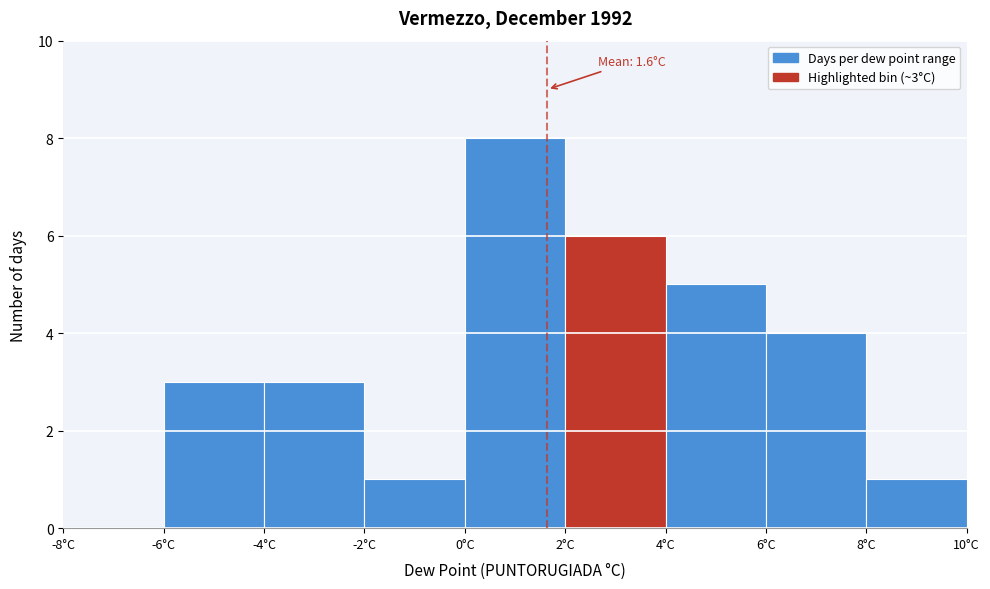

Which range on the x-axis has the tallest bar?

0 to 2